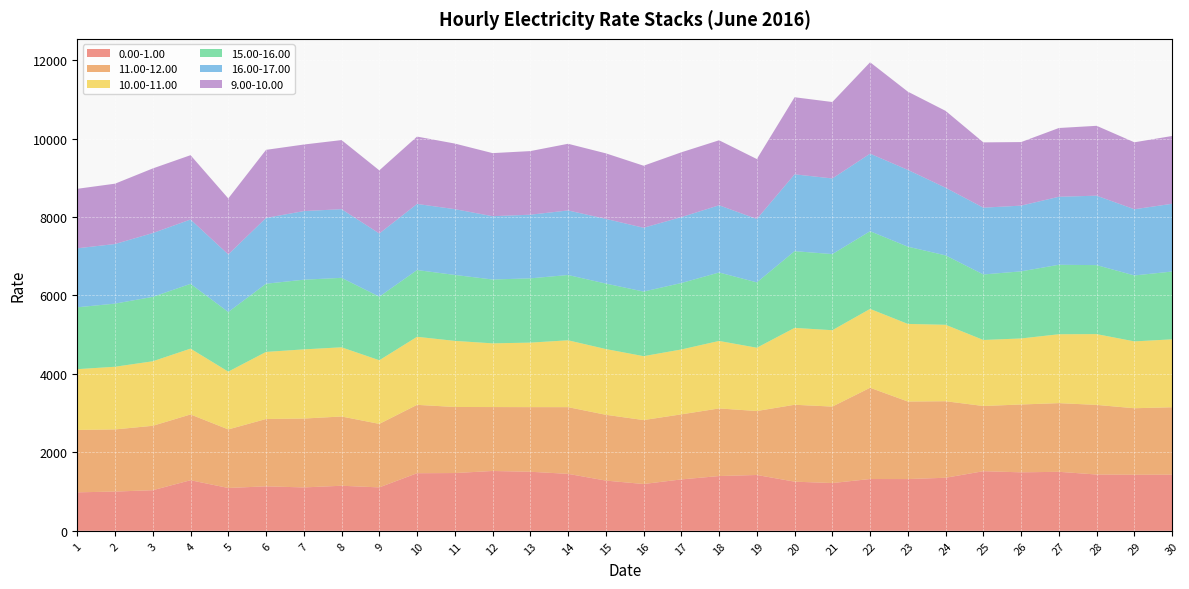

Reading left to right, extract all data points from this chart.

0.00-1.00: 1=981.0	2=1000.2	3=1035.0	4=1289.4	5=1091.6	6=1133.9	7=1106.1	8=1148.6	9=1106.8	10=1467.9	11=1472.5	12=1525.0	13=1505.3	14=1451.8	15=1280.0	16=1193.0	17=1310.2	18=1395.8	19=1423.2	20=1252.8	21=1217.5	22=1320.2	23=1319.1	24=1352.6	25=1519.5	26=1490.6	27=1504.0	28=1434.8	29=1428.8	30=1431.3
11.00-12.00: 1=1590.5	2=1584.4	3=1642.0	4=1676.8	5=1493.0	6=1716.3	7=1755.6	8=1765.4	9=1619.1	10=1743.0	11=1684.4	12=1629.8	13=1647.5	14=1700.4	15=1677.6	16=1629.9	17=1658.5	18=1723.6	19=1630.6	20=1960.3	21=1949.3	22=2326.3	23=1976.6	24=1950.7	25=1662.0	26=1729.6	27=1750.7	28=1774.7	29=1695.7	30=1718.9
10.00-11.00: 1=1549.3	2=1597.9	3=1644.8	4=1678.1	5=1473.2	6=1710.4	7=1763.3	8=1764.0	9=1622.0	10=1734.9	11=1684.8	12=1623.9	13=1644.6	14=1704.3	15=1675.9	16=1629.3	17=1654.1	18=1720.8	19=1613.2	20=1959.6	21=1947.1	22=2010.0	23=1978.4	24=1948.8	25=1683.2	26=1683.4	27=1756.2	28=1804.8	29=1704.2	30=1731.0
15.00-16.00: 1=1577.1	2=1609.1	3=1641.6	4=1651.0	5=1520.0	6=1738.1	7=1775.7	8=1770.9	9=1621.2	10=1701.3	11=1681.2	12=1627.5	13=1638.0	14=1664.4	15=1668.9	16=1646.5	17=1693.5	18=1744.7	19=1666.0	20=1955.8	21=1940.1	22=1980.2	23=1968.8	24=1769.0	25=1669.9	26=1710.3	27=1770.7	28=1758.5	29=1680.7	30=1728.0
16.00-17.00: 1=1503.8	2=1519.3	3=1626.7	4=1640.0	5=1467.6	6=1677.4	7=1749.0	8=1750.2	9=1610.0	10=1685.0	11=1676.8	12=1613.5	13=1622.6	14=1645.4	15=1649.0	16=1626.4	17=1679.9	18=1713.4	19=1615.6	20=1958.8	21=1927.8	22=1976.8	23=1957.4	24=1724.2	25=1702.9	26=1675.3	27=1733.6	28=1770.0	29=1687.7	30=1727.3
9.00-10.00: 1=1516.6	2=1538.0	3=1647.3	4=1639.9	5=1427.5	6=1735.1	7=1697.0	8=1761.0	9=1609.5	10=1717.1	11=1672.2	12=1608.5	13=1621.5	14=1699.7	15=1671.1	16=1581.6	17=1652.5	18=1657.1	19=1528.2	20=1964.9	21=1948.9	22=2330.2	23=1994.4	24=1959.5	25=1664.3	26=1620.3	27=1753.1	28=1781.2	29=1706.7	30=1728.2